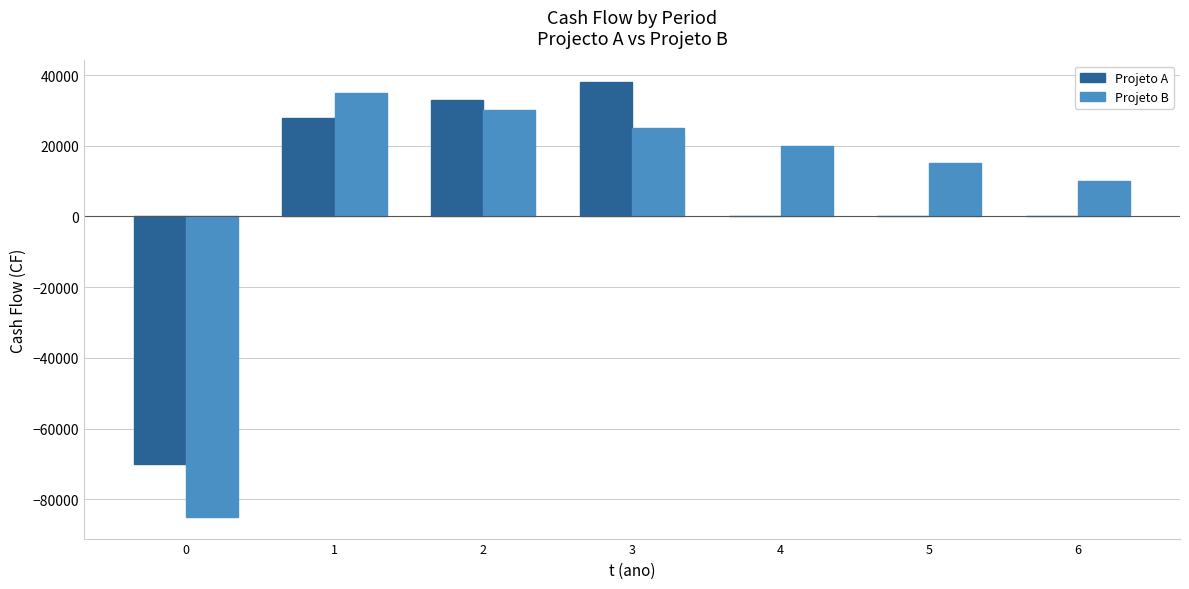

Reading left to right, what are all the values shown in this chart?

Projeto A: 0=-70000	1=28000	2=33000	3=38000	4=0	5=0	6=0
Projeto B: 0=-85000	1=35000	2=30000	3=25000	4=20000	5=15000	6=10000